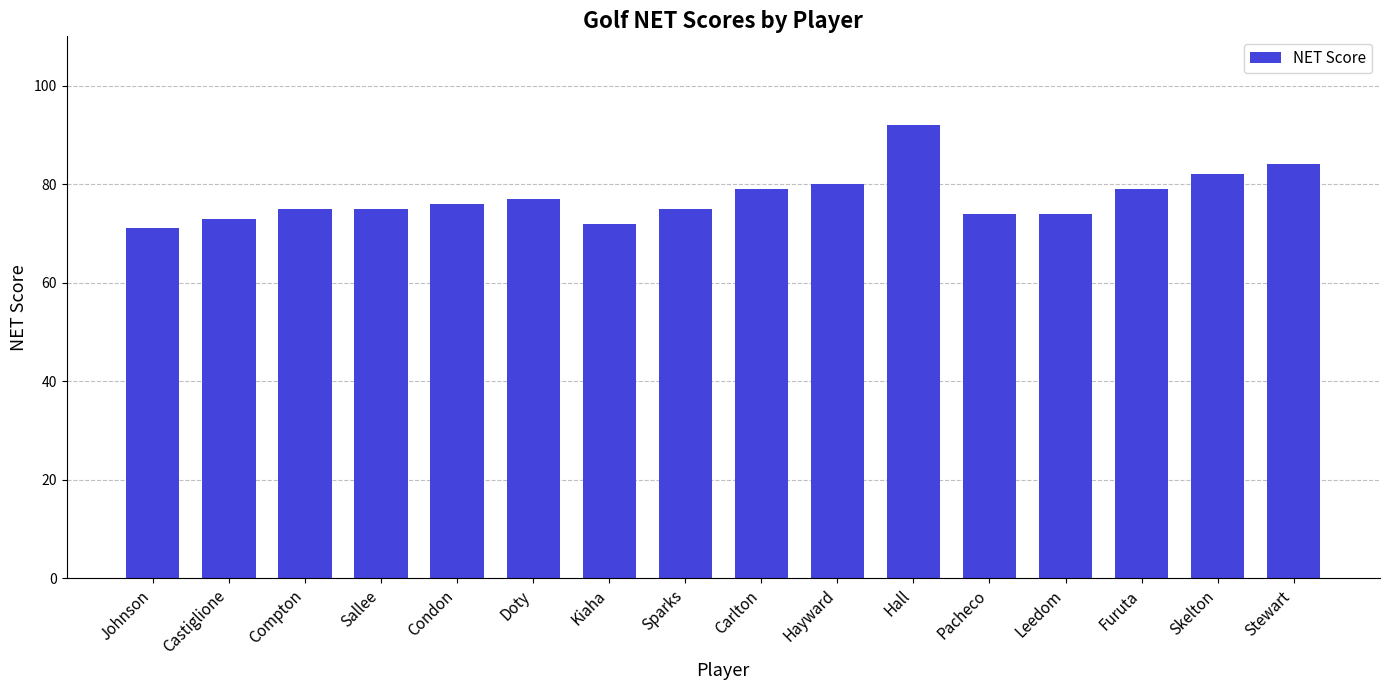

What is the sum of the values at Leedom and Sparks?

149